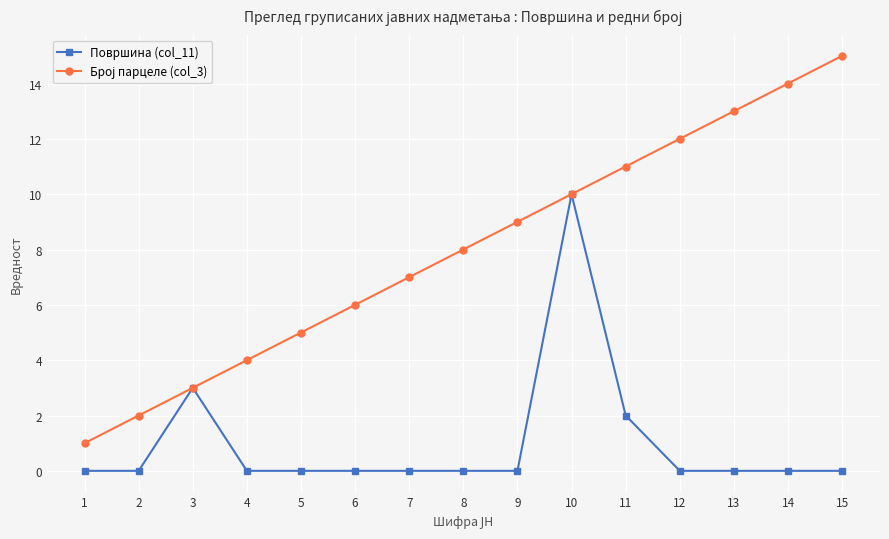

What is the maximum value shown in the chart?

15